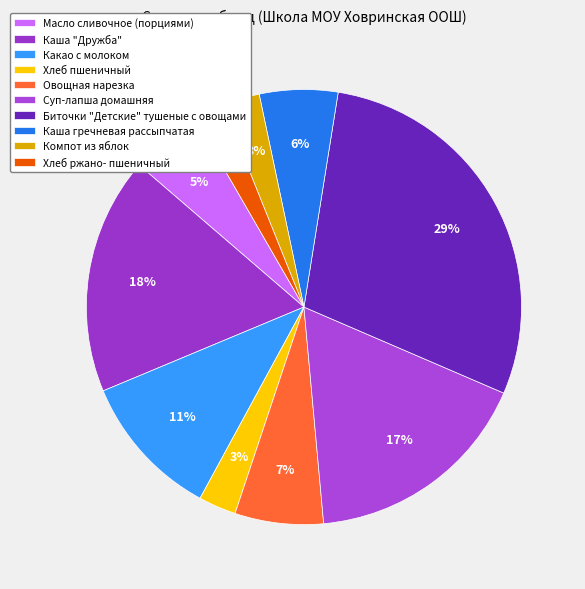

The Масло сливочное (порциями) slice represents 5% of the pie. True or false?

True